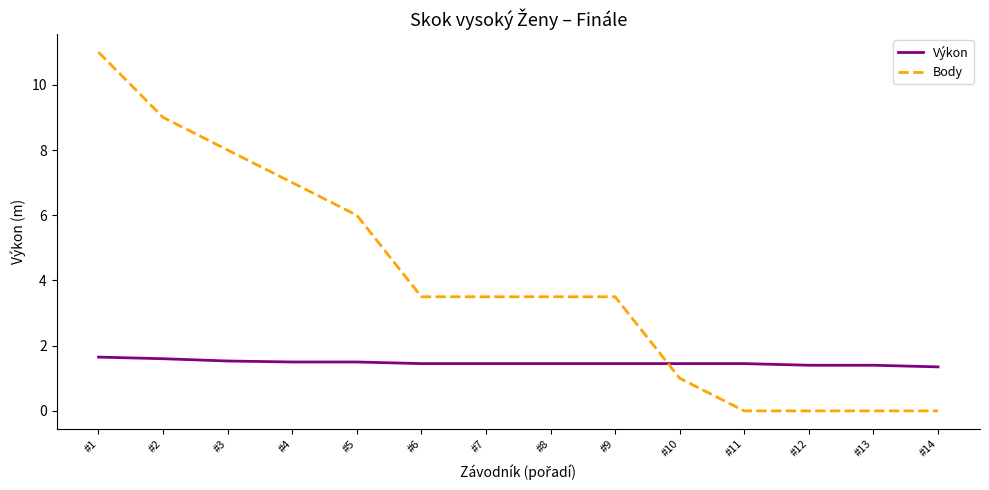

Where does the Body series first go above 3?

#1